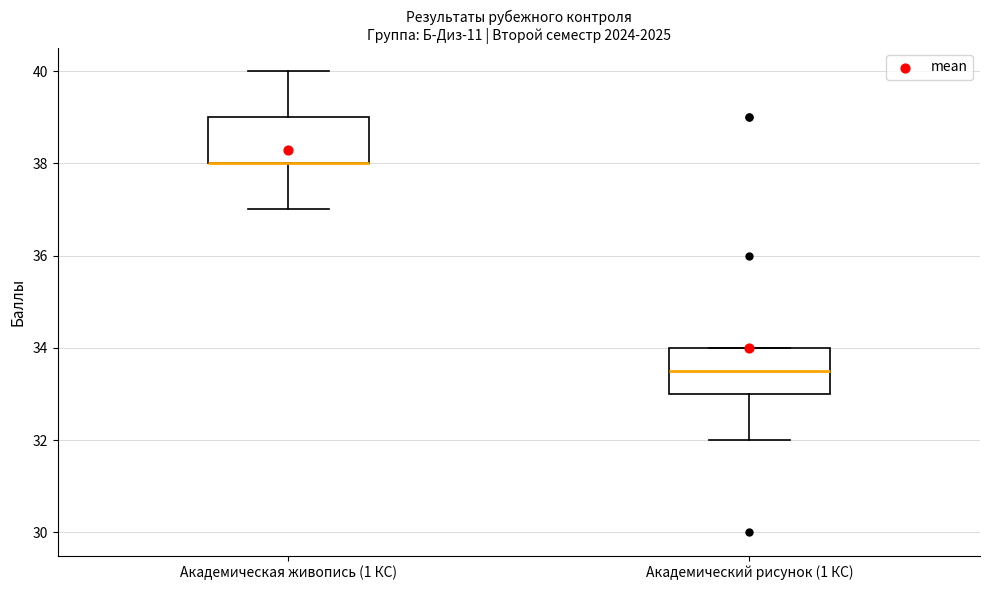

Reading left to right, read every box against the y-axis: the position of its median line, the range the box covers, and the ends of its whiskers. The values are not printed on the chart, so give them approximately, as read against the axis.

Академическая живопись (1 КС): median 38.0 (drawn on the box's lower edge), box 38.0 to 39.0, whiskers 37.0 to 40.0
Академический рисунок (1 КС): median 33.6, box 33.0 to 34.0, whiskers 32.0 to 34.0